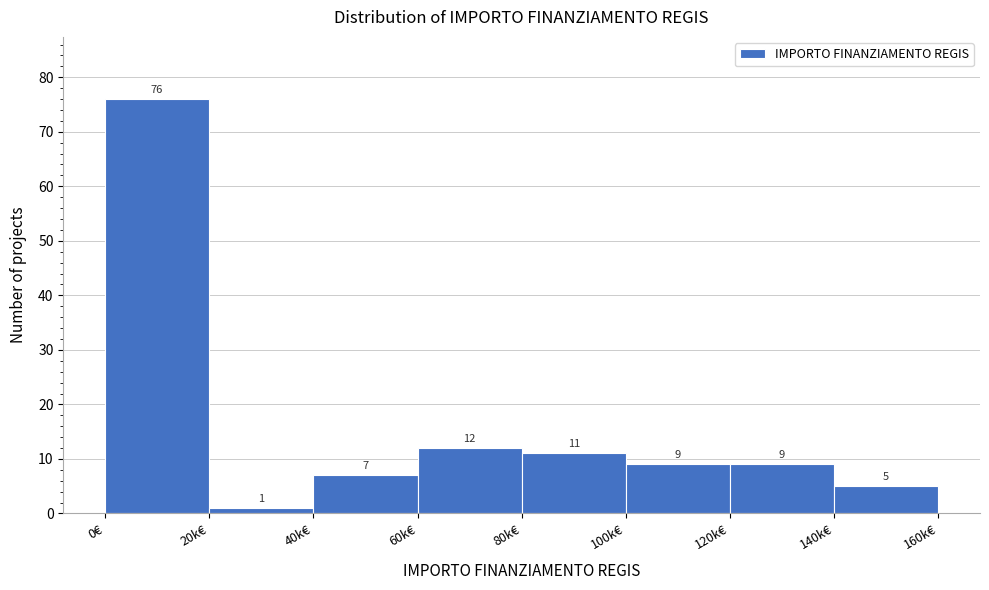

Reading right to left, what are all the values shown in this chart?

140k€=5	120k€=9	100k€=9	80k€=11	60k€=12	40k€=7	20k€=1	0€=76